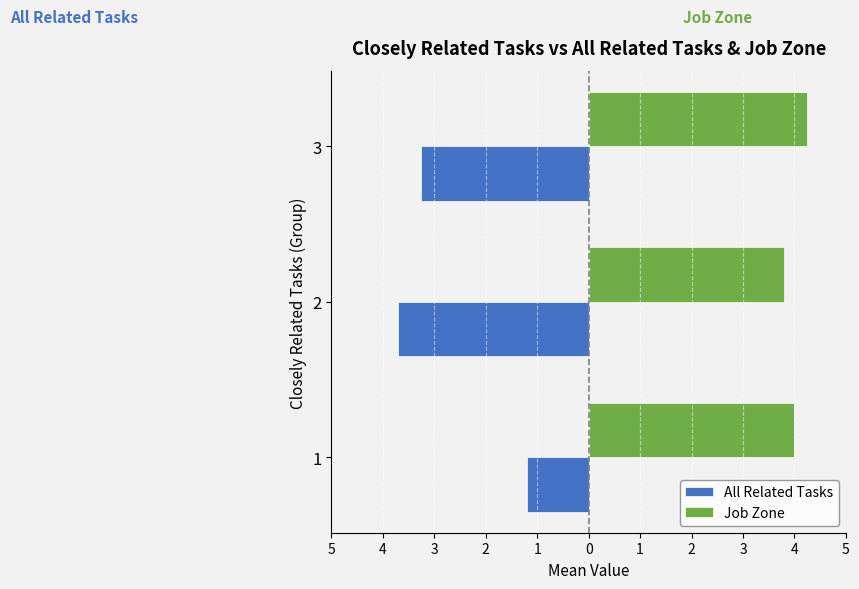

Which series has the largest range (max minus min)?

All Related Tasks